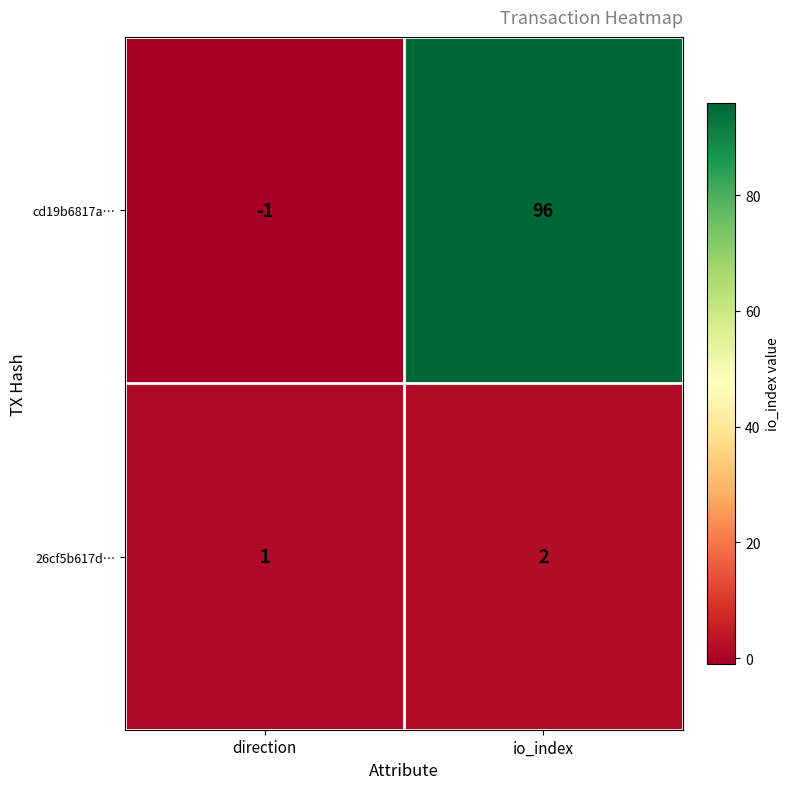

At direction, list the series in order from largest to smallest.

26cf5b617d…, cd19b6817a…